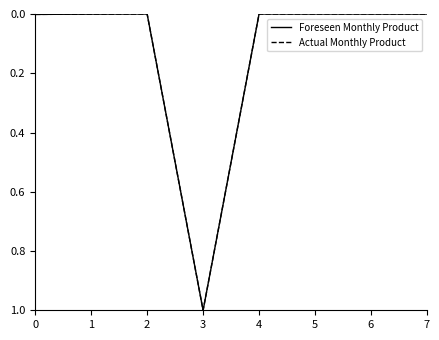

What is the maximum value shown in the chart?

1.0